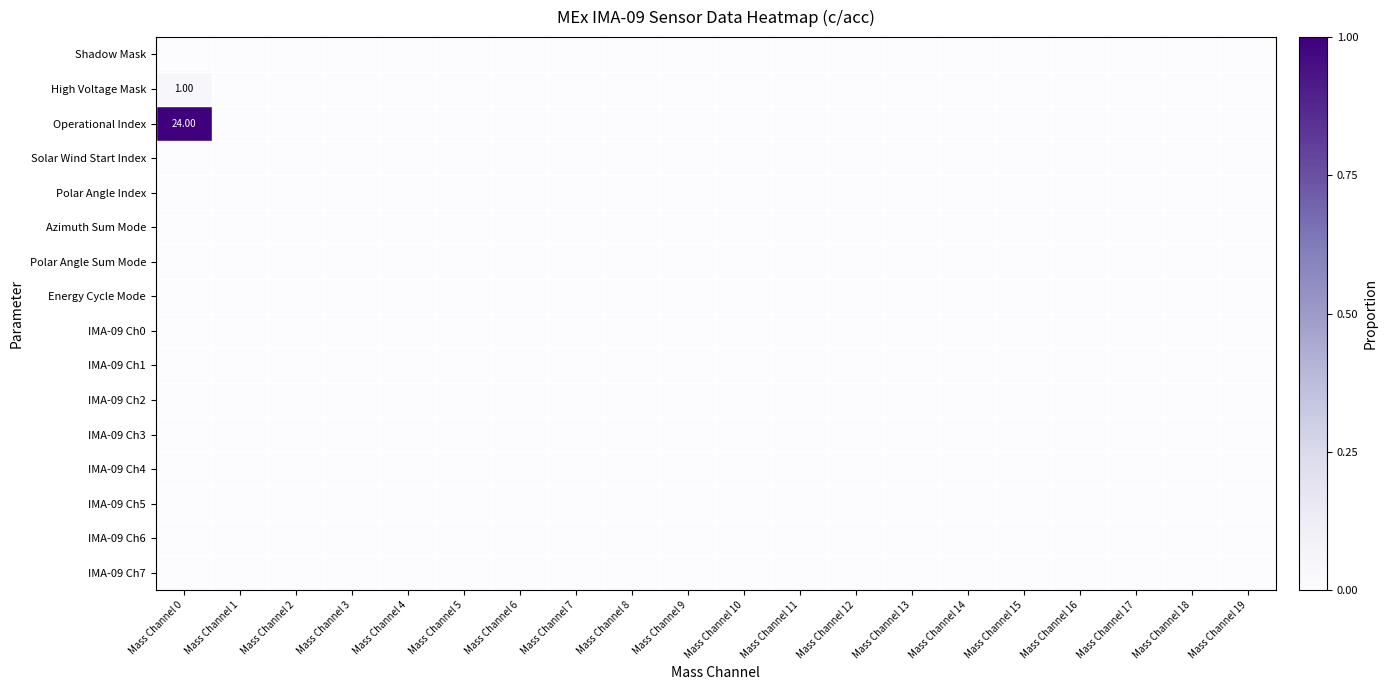

At which category does the chart reach its peak across all series?

Mass Channel 0